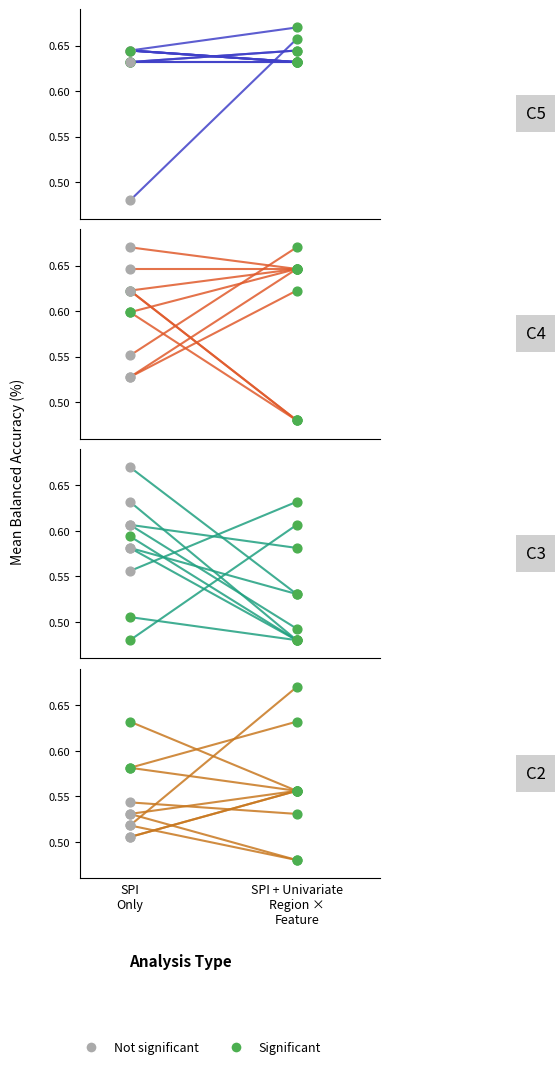

Which series reaches the minimum Y coordinate?

C4